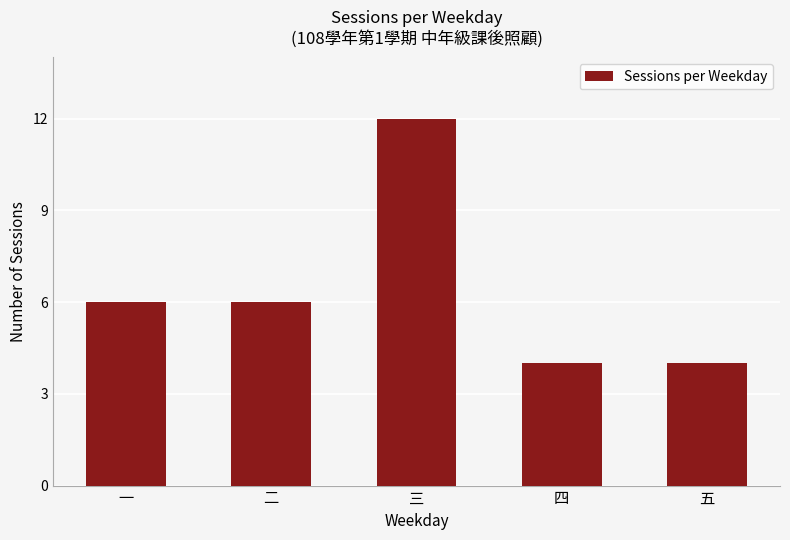

What is the smallest value displayed?

4